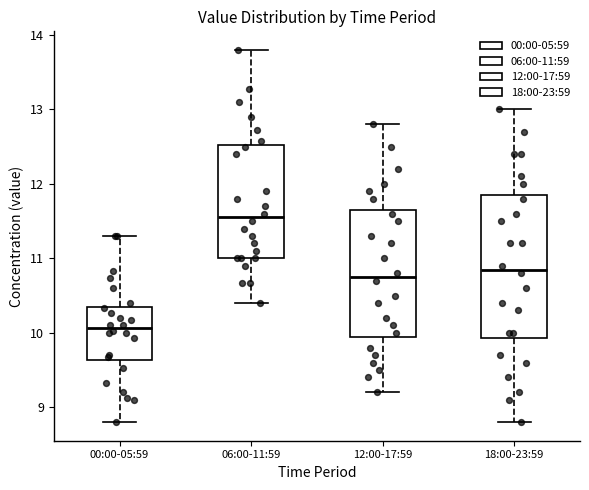

Reading left to right, read every box against the y-axis: the position of its median line, the range the box covers, and the ends of its whiskers. The values are not printed on the chart, so give them approximately, as read against the axis.

00:00-05:59: median 10.1, box 9.6 to 10.3, whiskers 8.8 to 11.3
06:00-11:59: median 11.6, box 11.0 to 12.5, whiskers 10.4 to 13.8
12:00-17:59: median 10.8, box 10.0 to 11.7, whiskers 9.2 to 12.8
18:00-23:59: median 10.9, box 9.9 to 11.9, whiskers 8.8 to 13.0